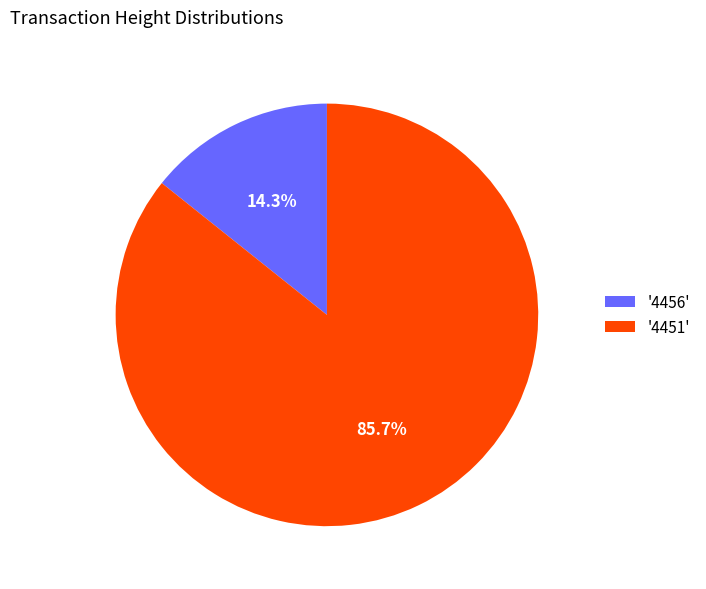

To the nearest percent, what is the difference between the largest and smallest slice percentages?

71%